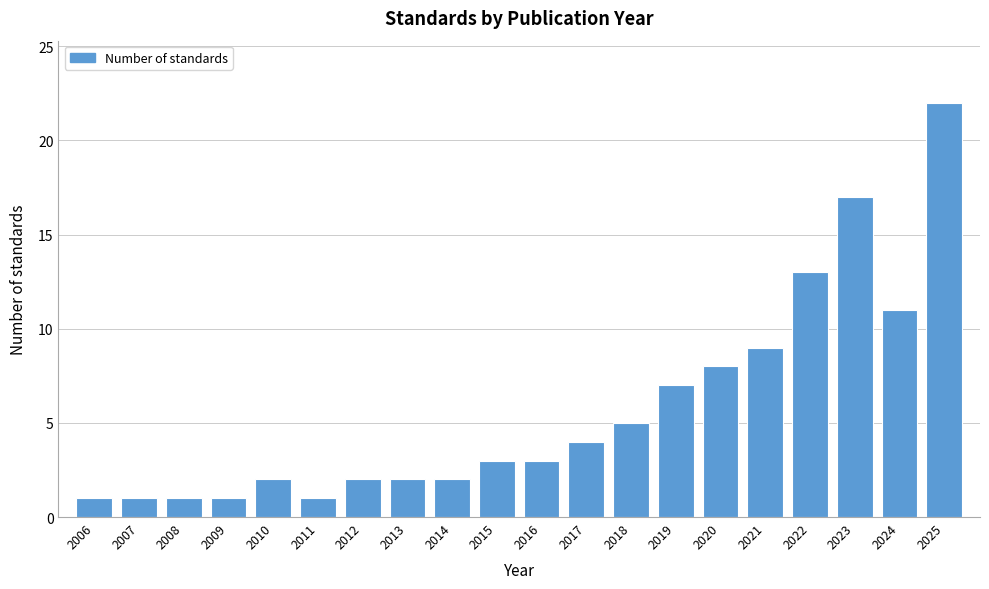

Reading left to right, extract all data points from this chart.

1	1	1	1	2	1	2	2	2	3	3	4	5	7	8	9	13	17	11	22